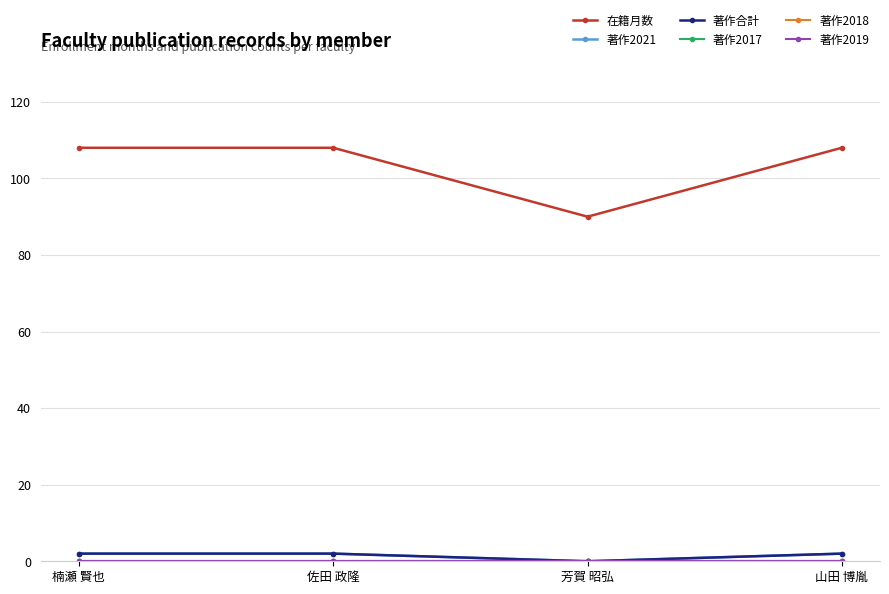

At 佐田 政隆, list the series in order from smallest to largest.

著作2017, 著作2018, 著作2019, 著作2021, 著作合計, 在籍月数